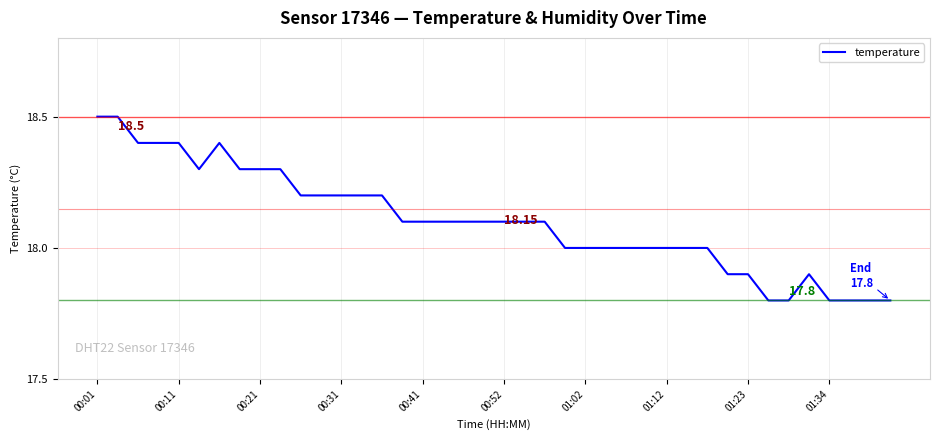

What is the difference between the maximum and minimum values?

0.7